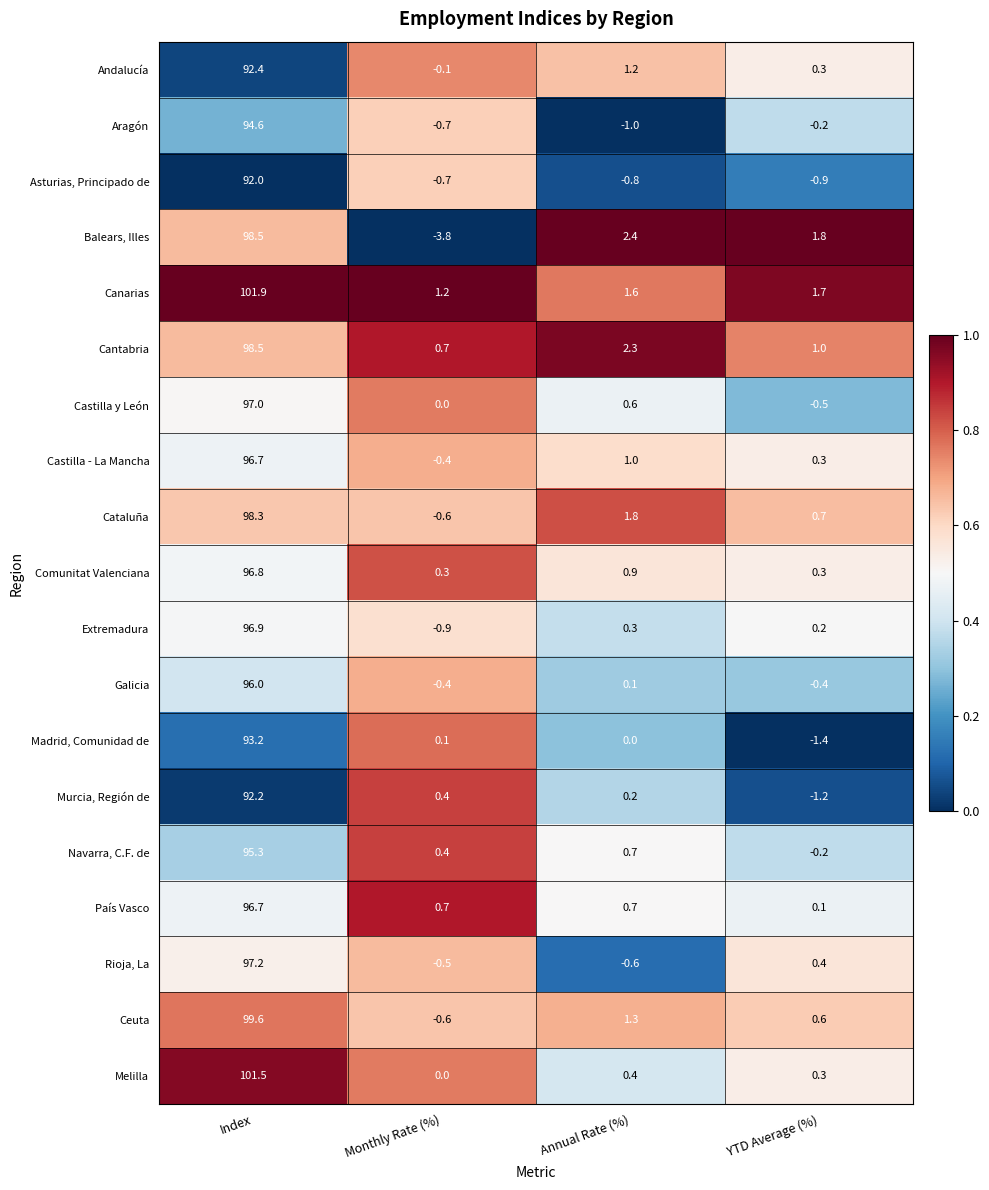

What value does the Rioja, La series have at Index?

97.2